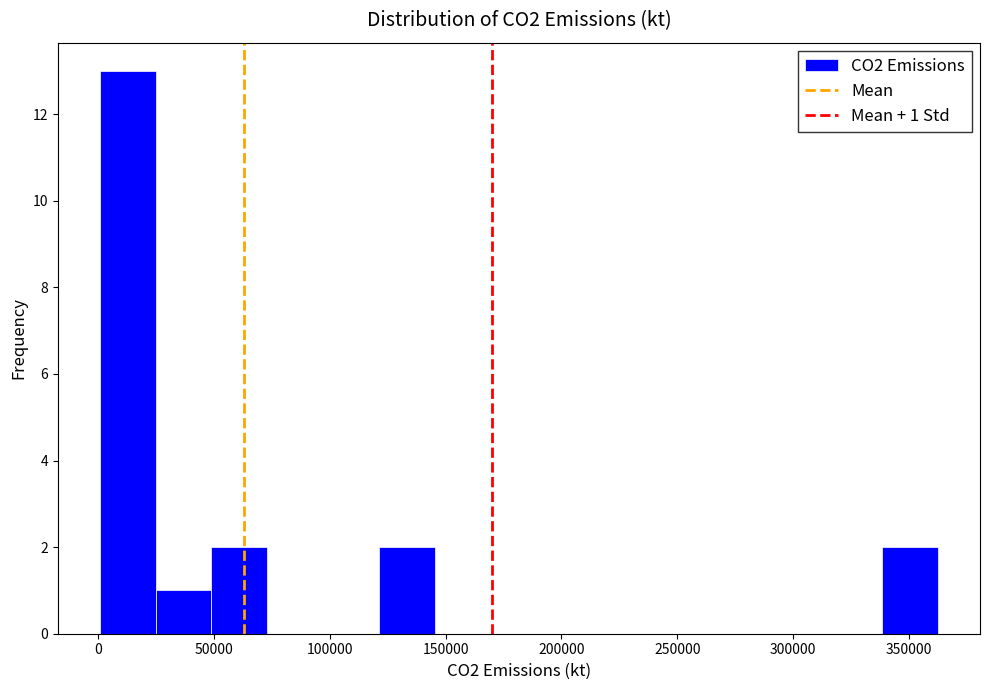

Over which range of the x-axis is the bar tallest?

0 to 25000